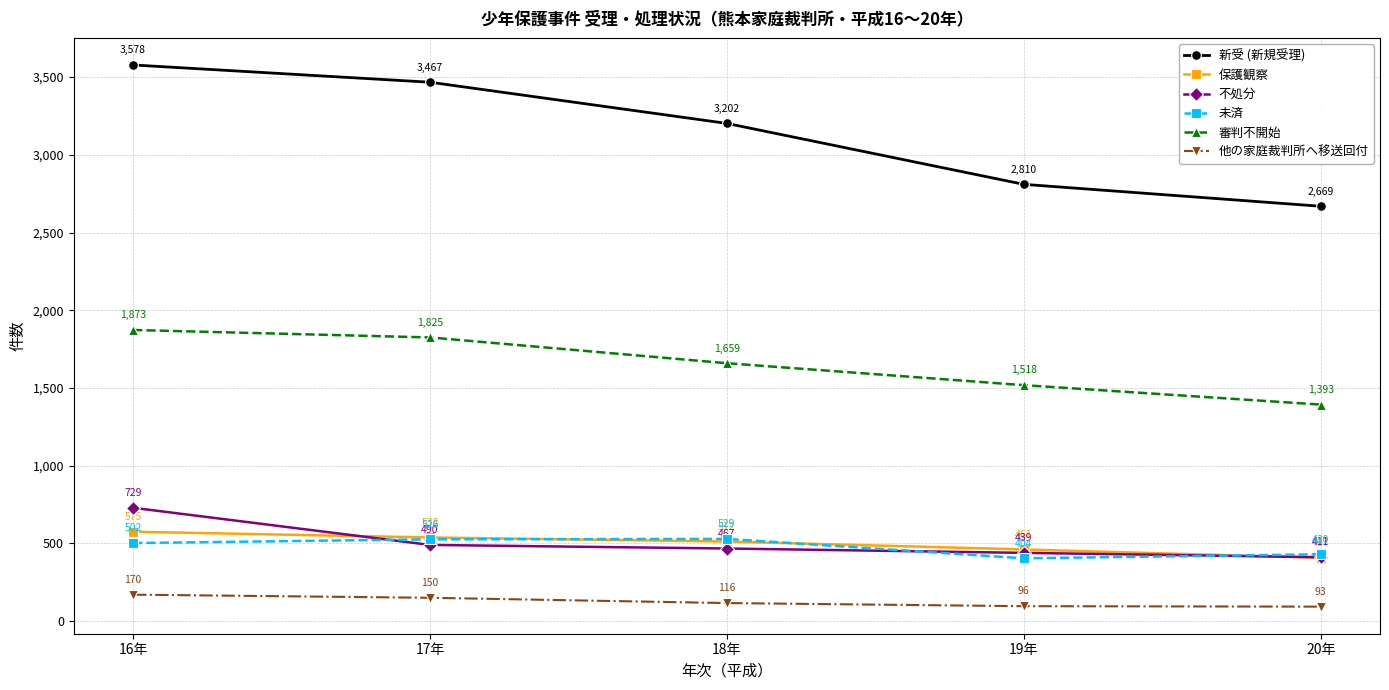

What is the difference between the highest and lowest values at 17年?

3317